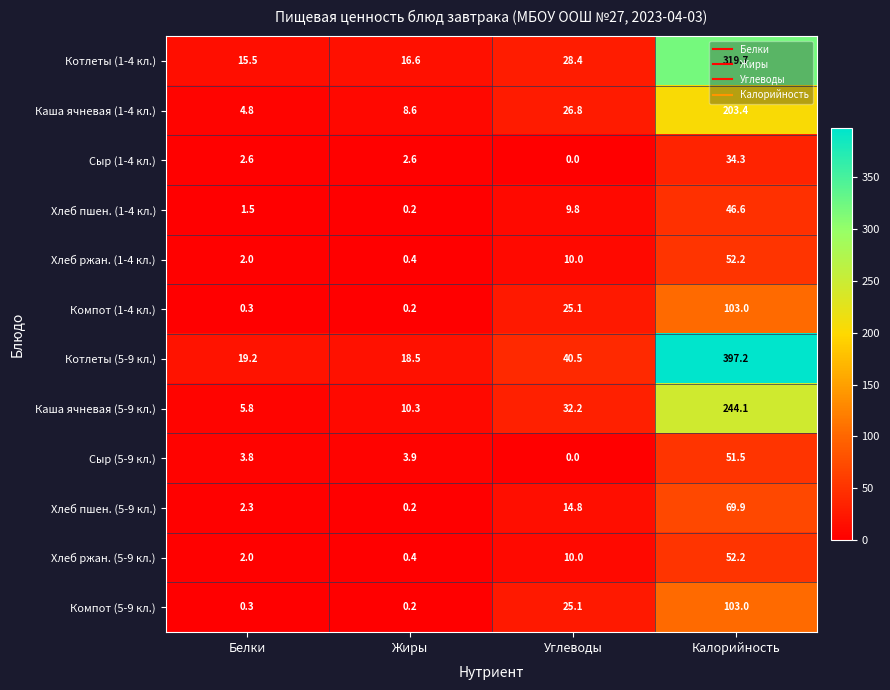

Between Углеводы and Калорийность, which series saw the biggest shift?

Котлеты (5-9 кл.)